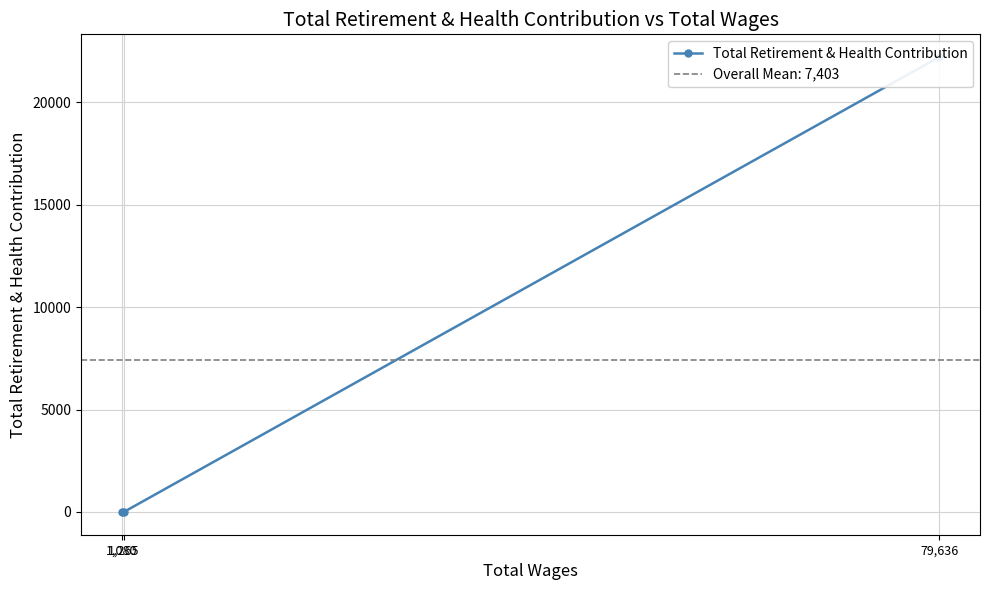

How many data points does each series have?

3